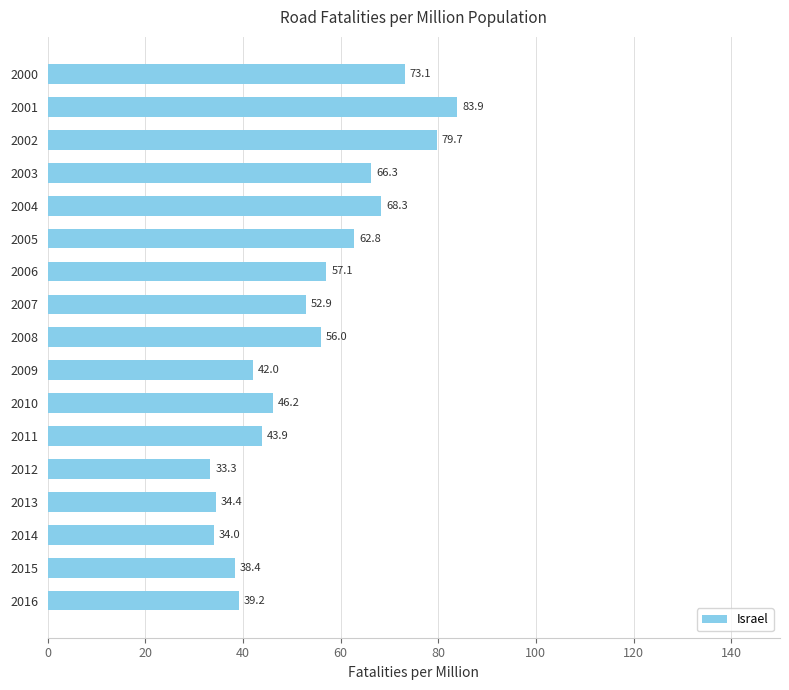

What is the sum of all values?

911.5